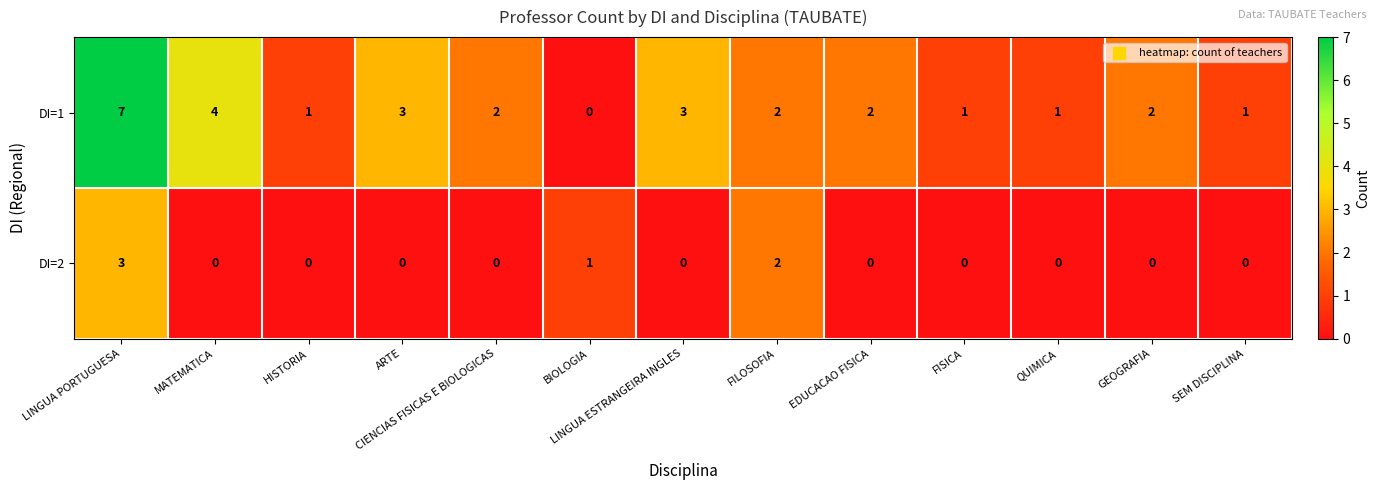

True or false: DI=2 has a value of 1 at GEOGRAFIA.

False